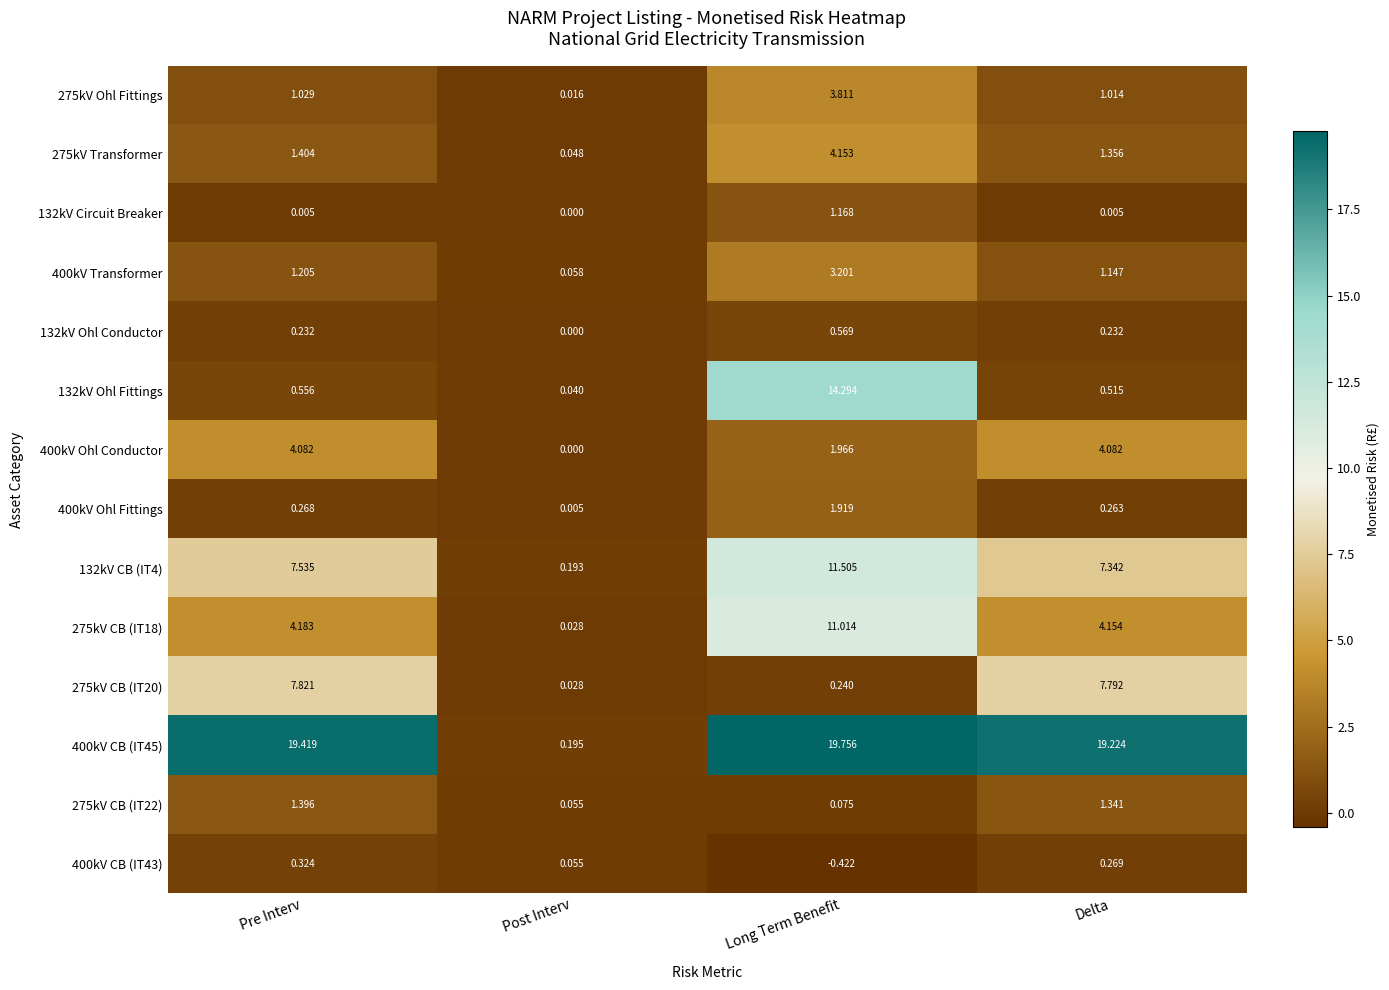

Is the value of 132kV Ohl Conductor at Post Interv greater than the value of 400kV CB (IT45) at Pre Interv?

No